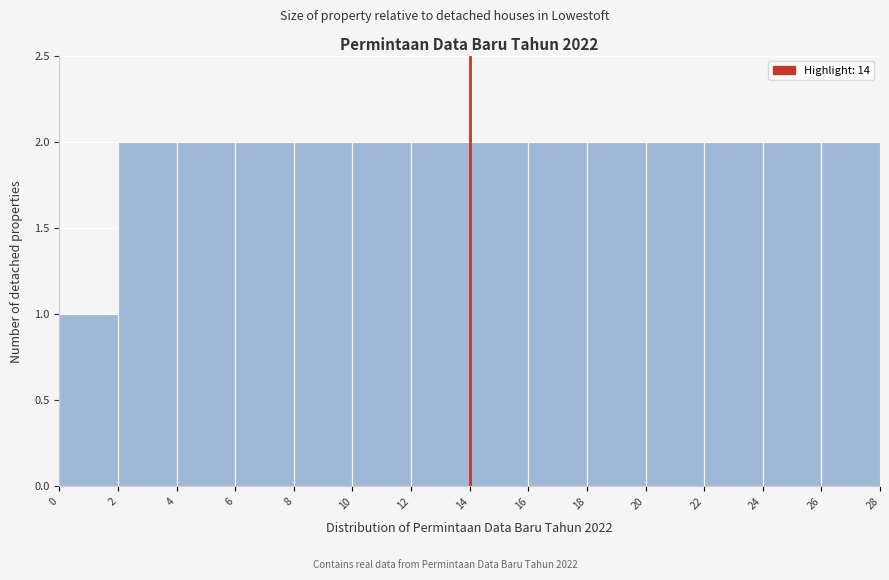

Reading left to right, list every bar in this chart as the range it spans on the x-axis followed by its height. The values are not printed on the chart, so give them approximately, as read against the axis.

0 to 2: 1
2 to 4: 2
4 to 6: 2
6 to 8: 2
8 to 10: 2
10 to 12: 2
12 to 14: 2
14 to 16: 2
16 to 18: 2
18 to 20: 2
20 to 22: 2
22 to 24: 2
24 to 26: 2
26 to 28: 2